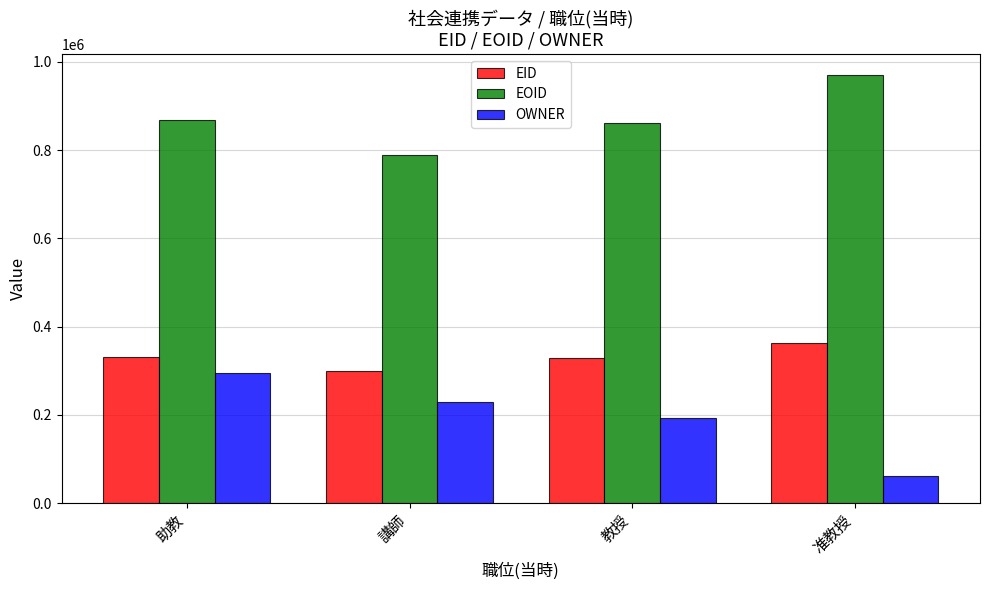

Which series changed the most between 助教 and 講師?

EOID